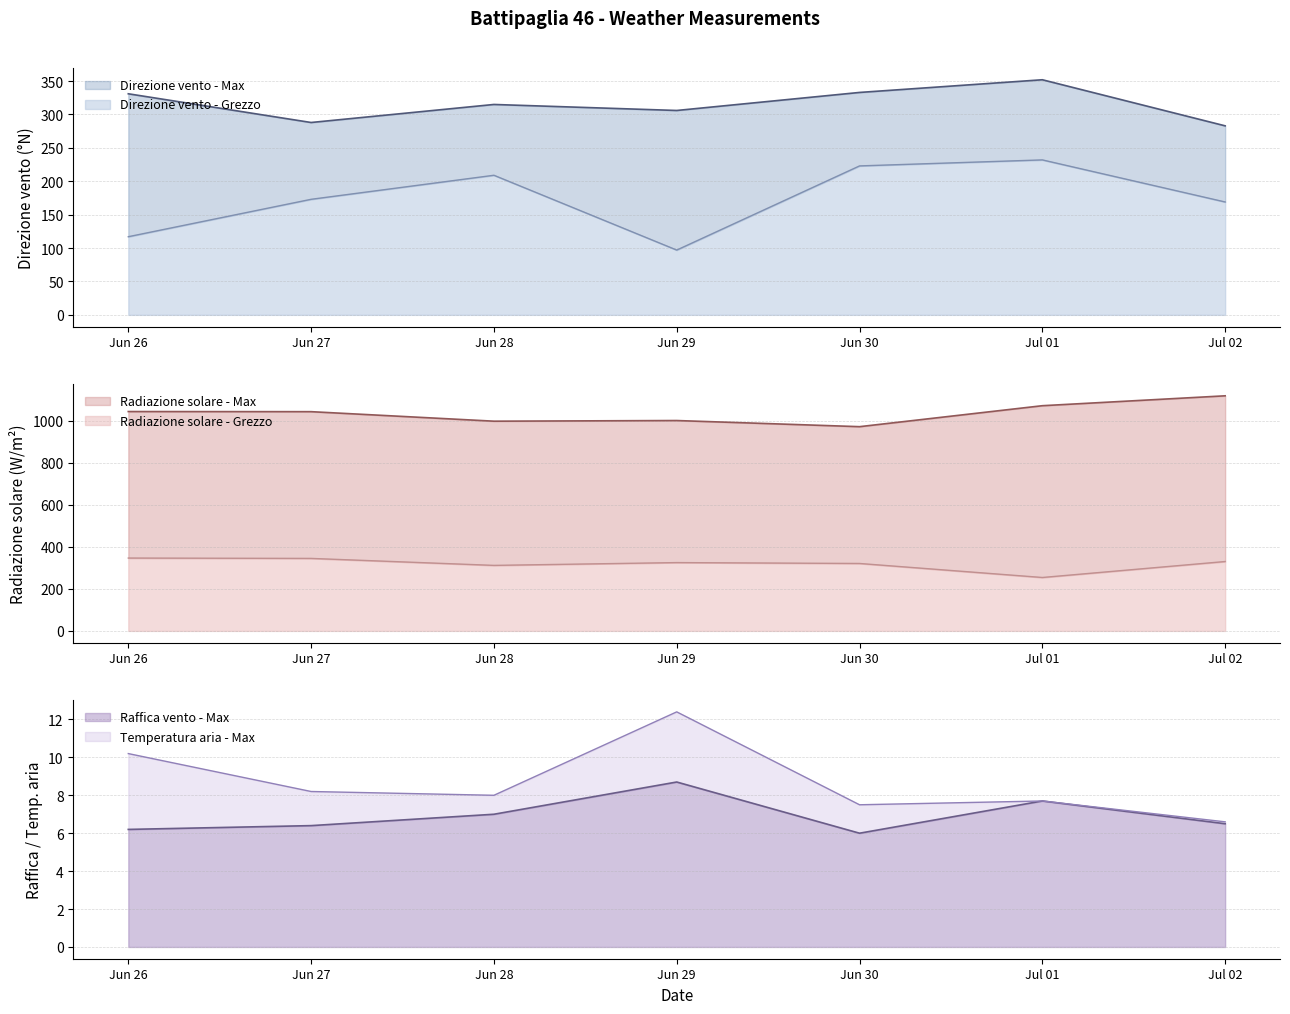

The value of Raffica vento - Max at Jul 02 is 6.5. True or false?

True